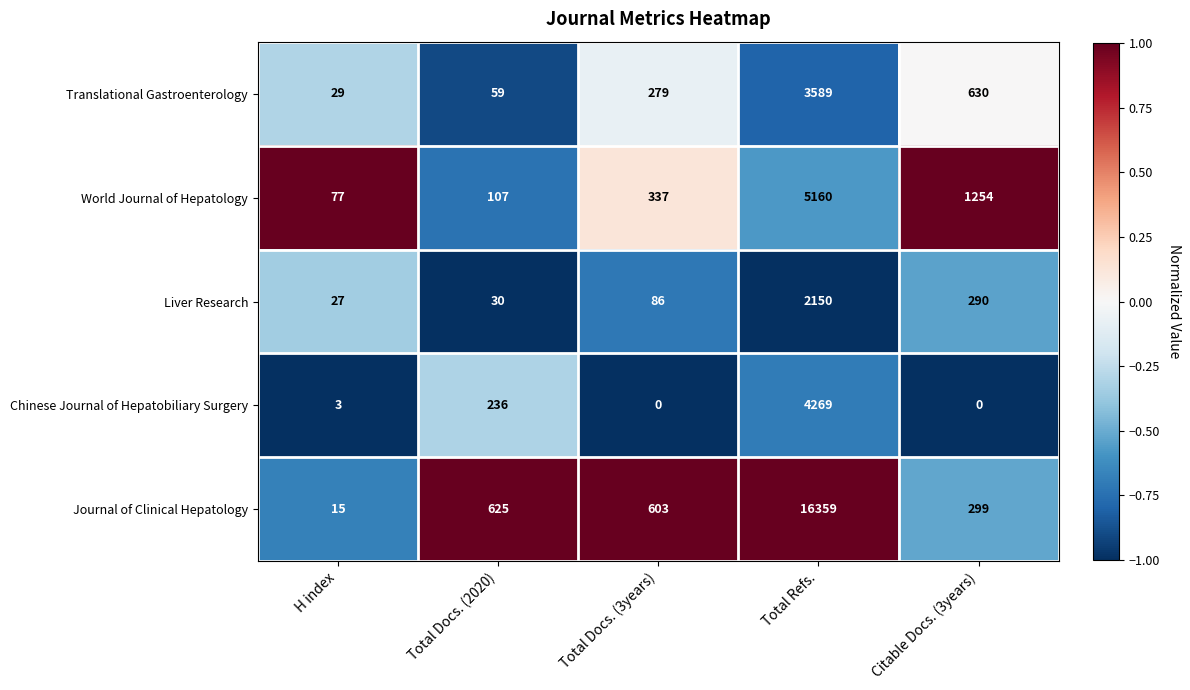

Which series has the largest range (max minus min)?

Journal of Clinical Hepatology